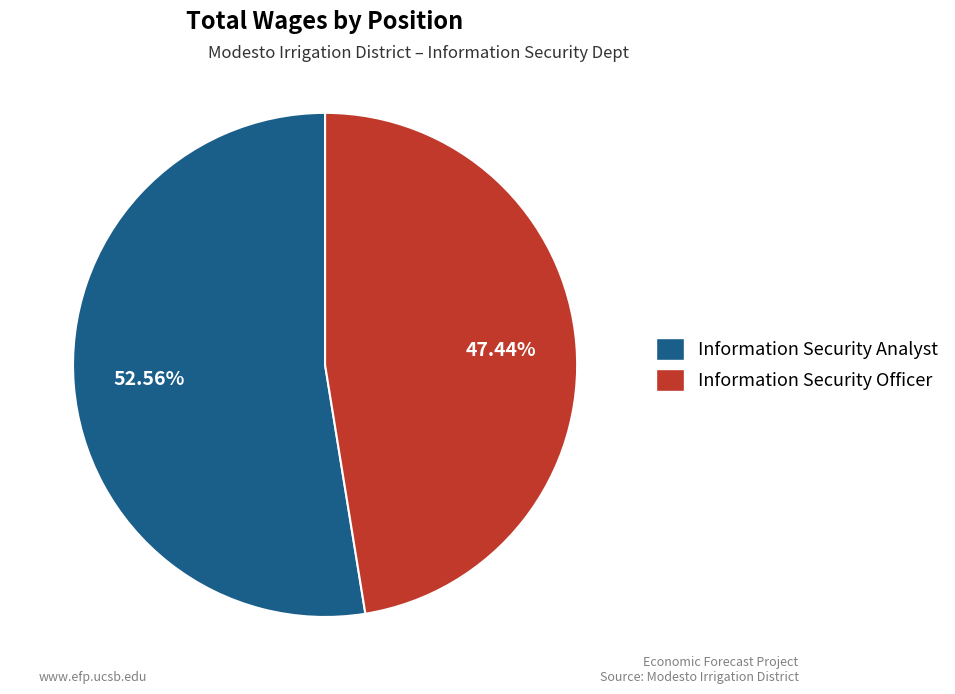

Is there a majority slice in this chart?

Yes